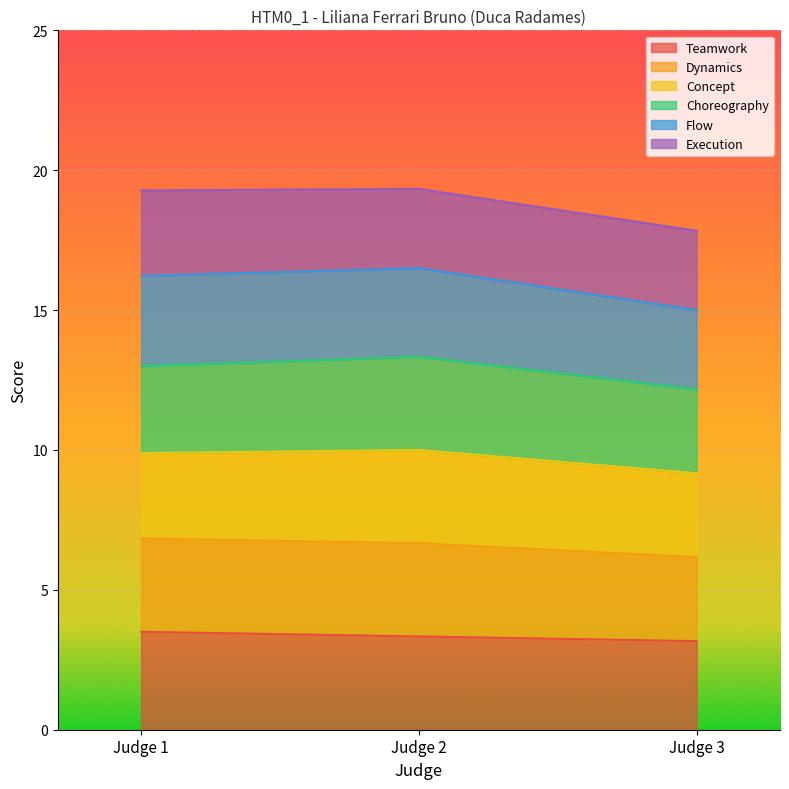

What is the lowest value of the Teamwork series?

3.2